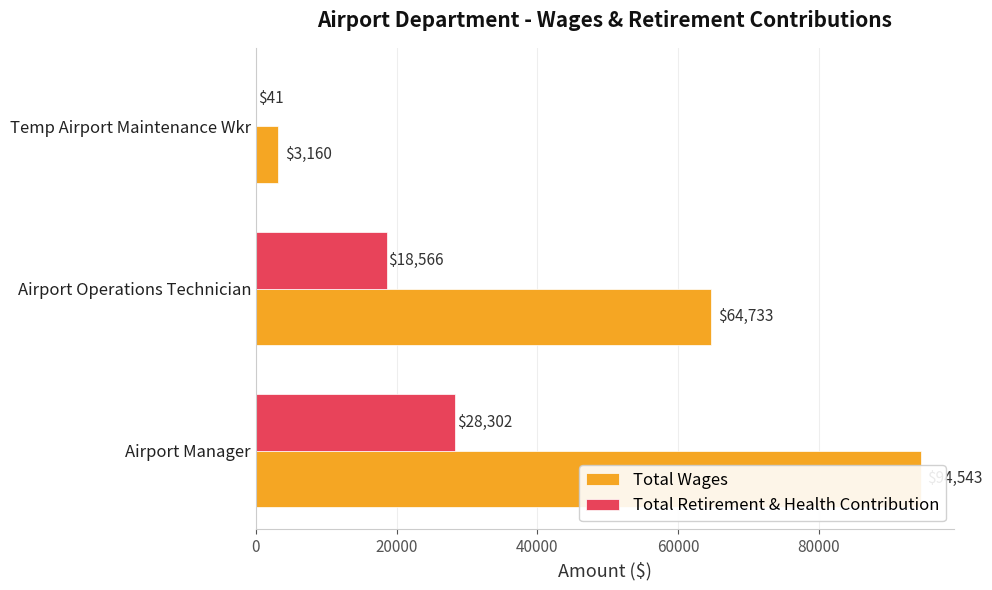

What is the value of the Total Retirement & Health Contribution bar at the 3rd from the left?

41